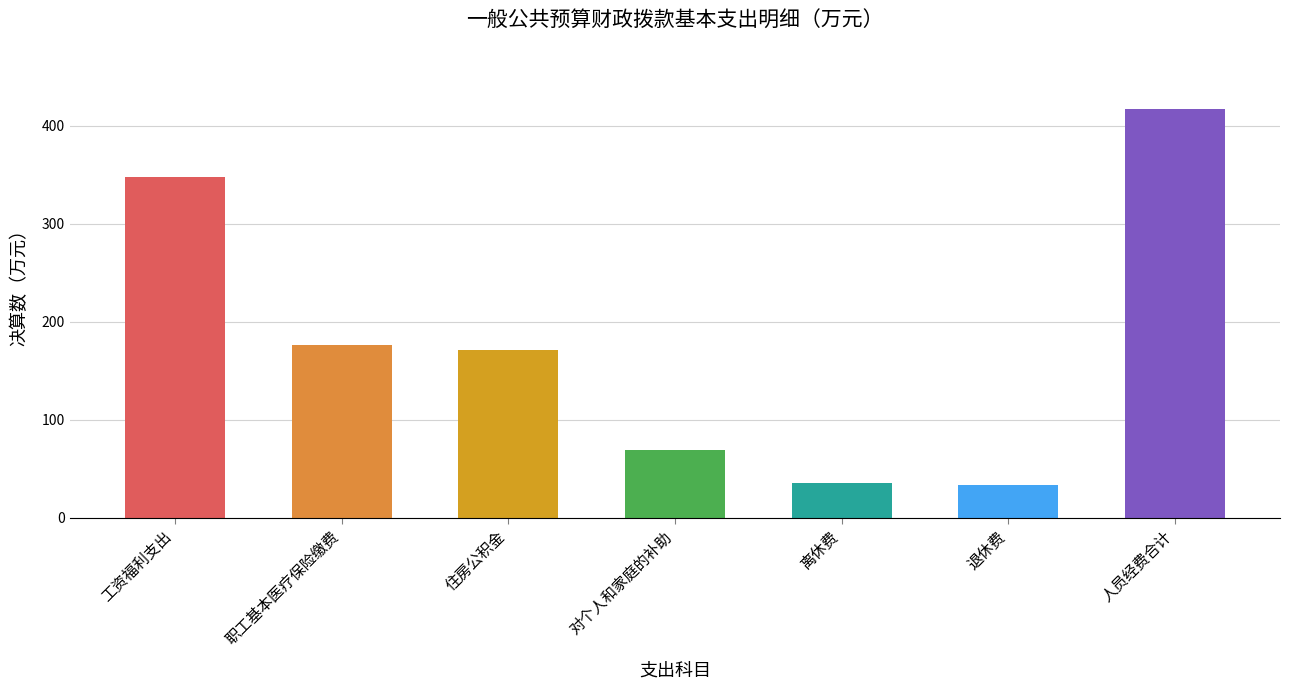

List the labels in order of value, smallest first.

退休费, 离休费, 对个人和家庭的补助, 住房公积金, 职工基本医疗保险缴费, 工资福利支出, 人员经费合计